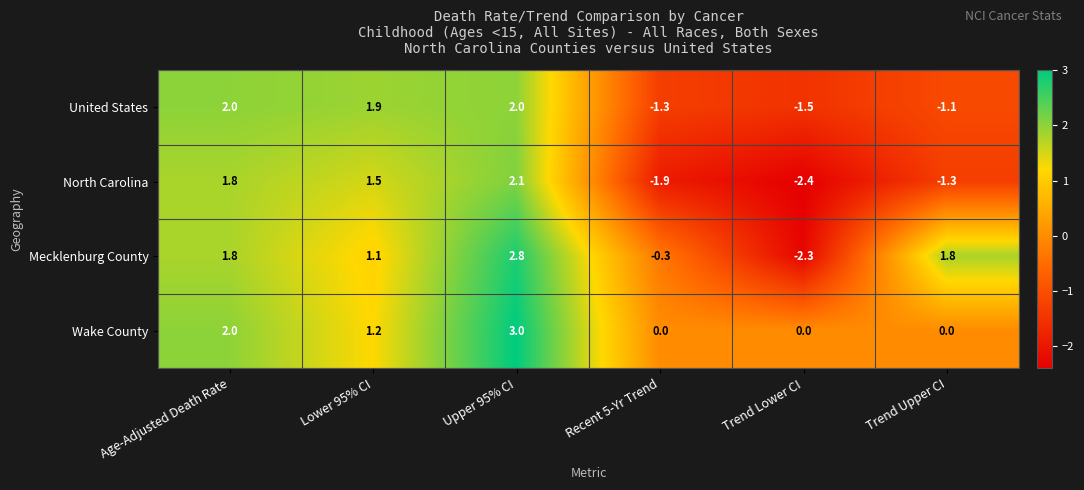

At Upper 95% CI, list the series in order from largest to smallest.

Wake County, Mecklenburg County, North Carolina, United States